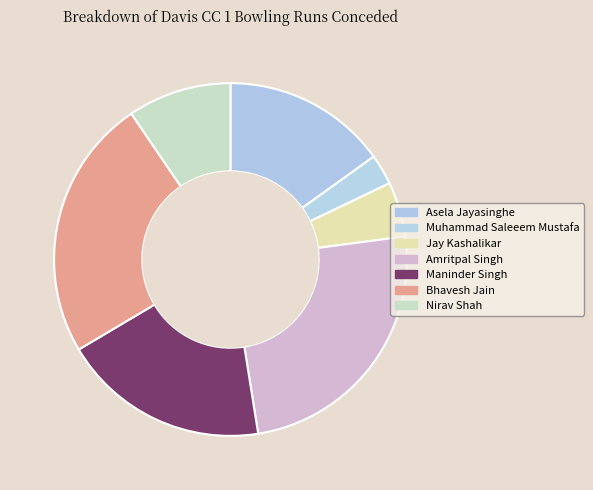

What percentage is NOT represented by Amritpal Singh?

75.4%